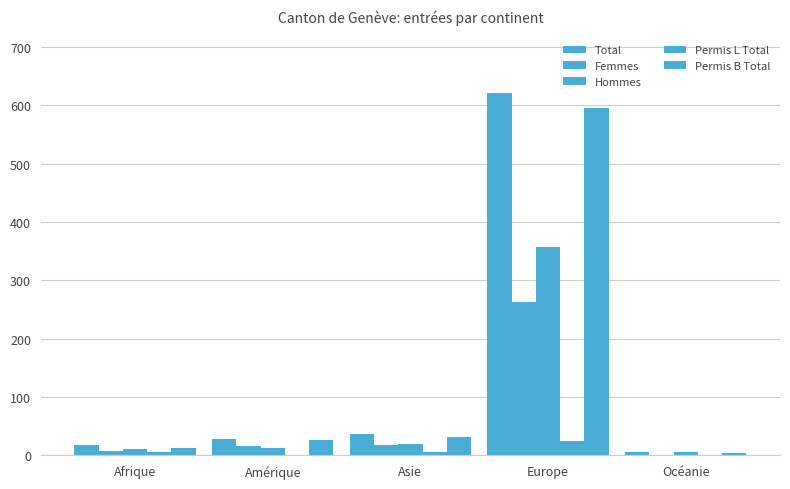

At how many categories does at least one series exceed 521?

1